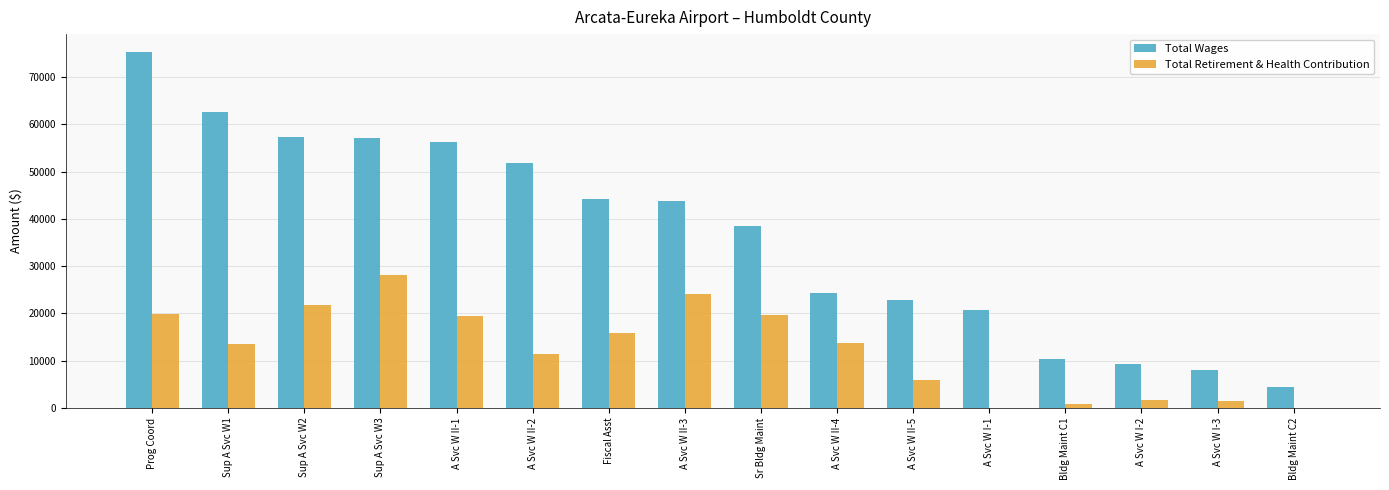

What is the sum of all Total Retirement & Health Contribution values?

197312